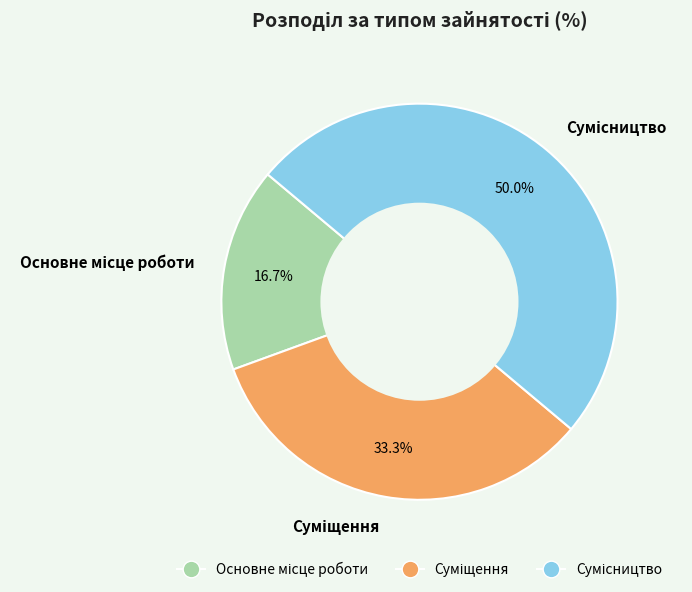

Is there a majority slice in this chart?

No